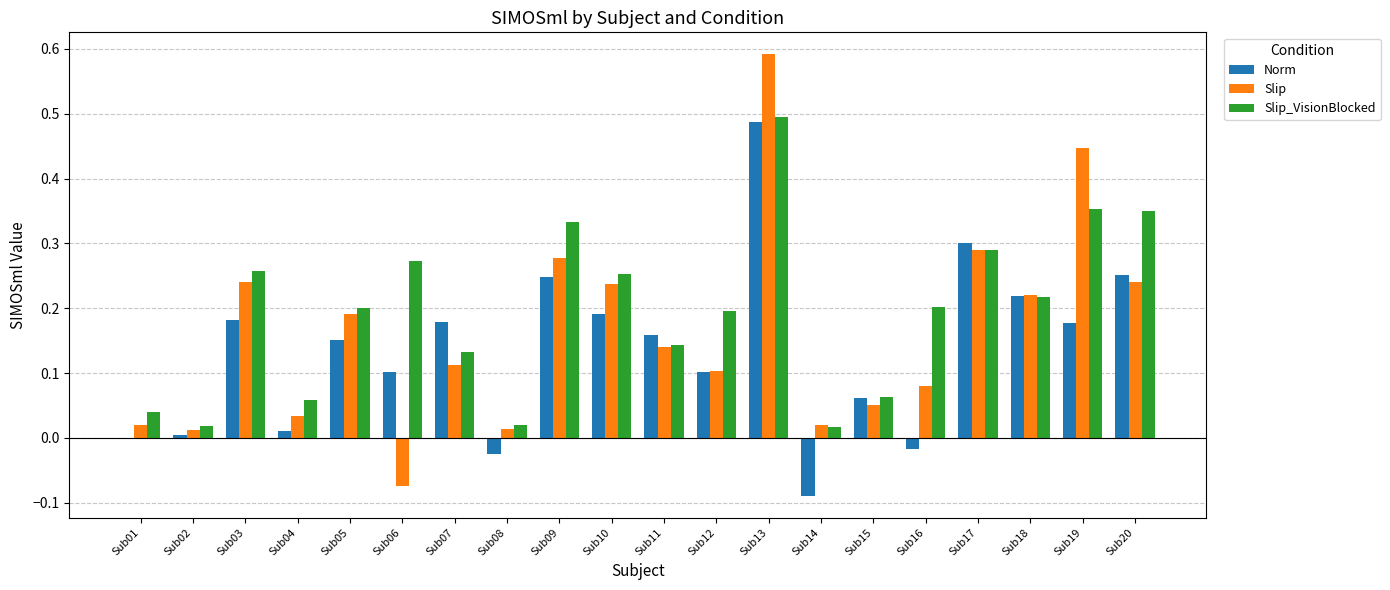

At which category does the chart reach its peak across all series?

Sub13